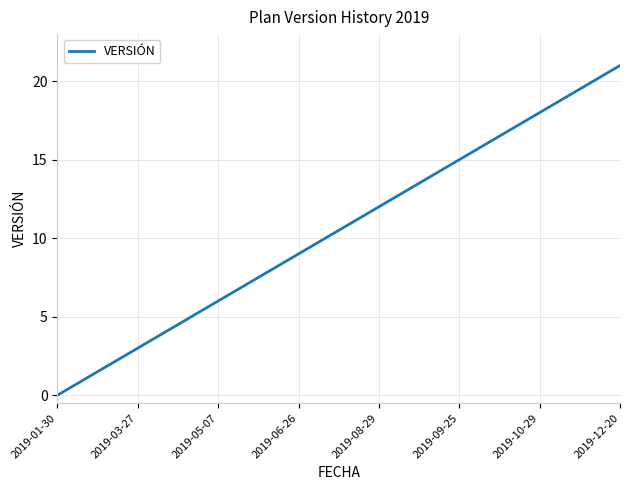

What is the difference between the maximum and minimum values?

21